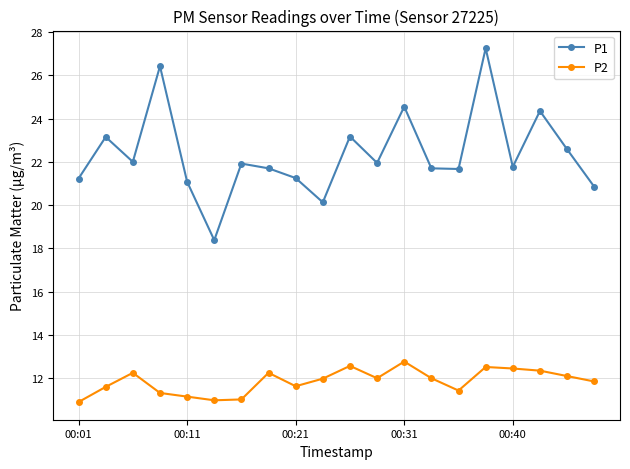

Which series has the largest total across all categories?

P1